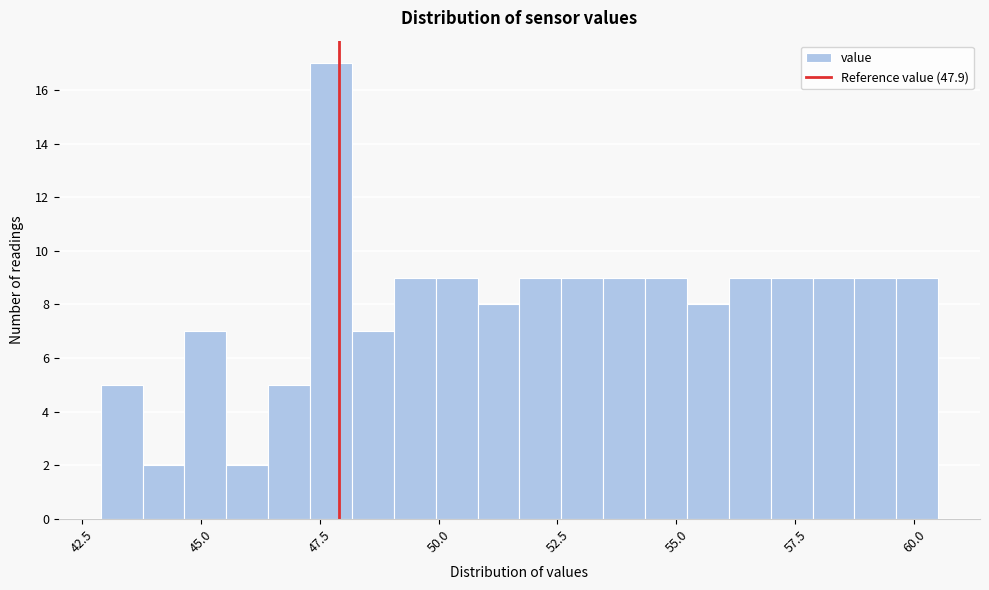

Around what value on the x-axis is the tallest bar? Give the approximate position of its centre, as read against the axis.

47.5